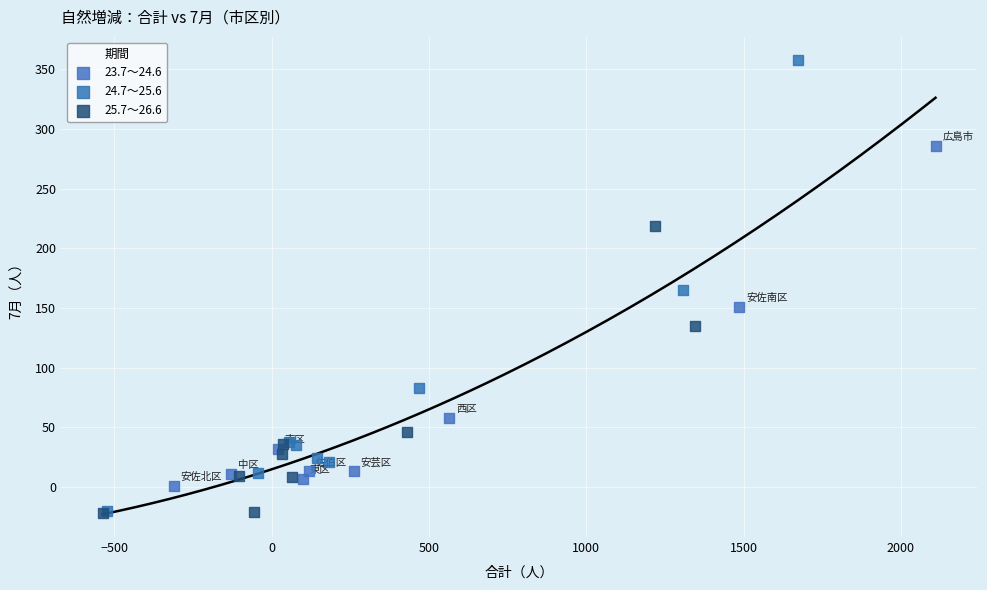

What are all the series names shown in the legend?

23.7～24.6, 24.7～25.6, 25.7～26.6